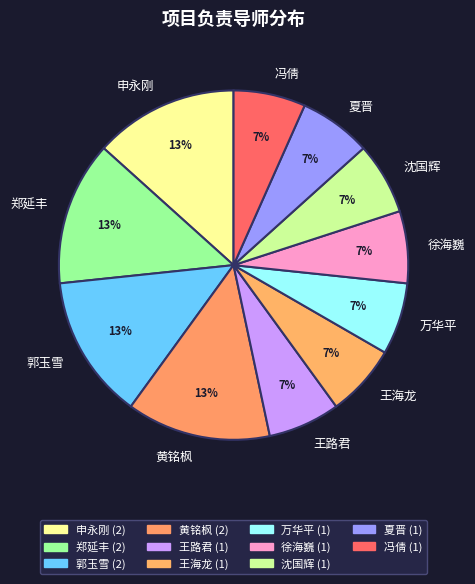

How many slices are in this pie chart?

11